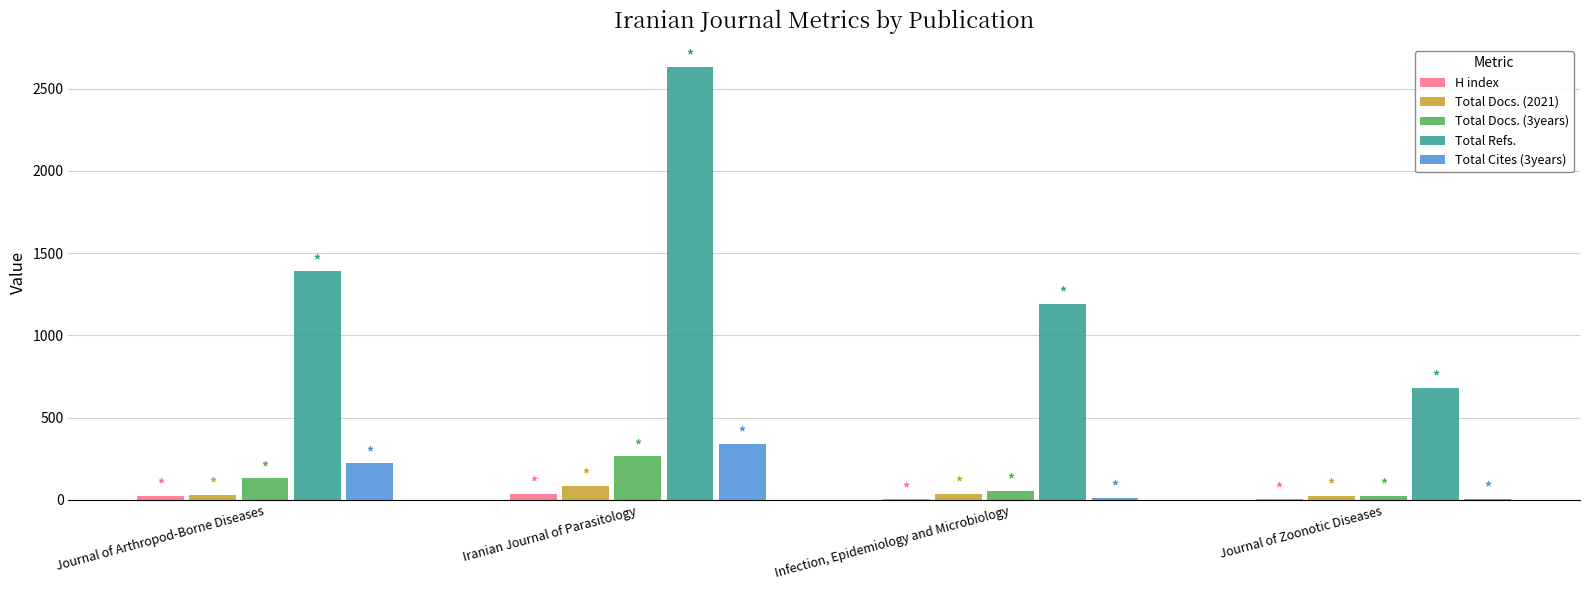

The Total Refs. series shows 153 at Journal of Zoonotic Diseases. True or false?

False